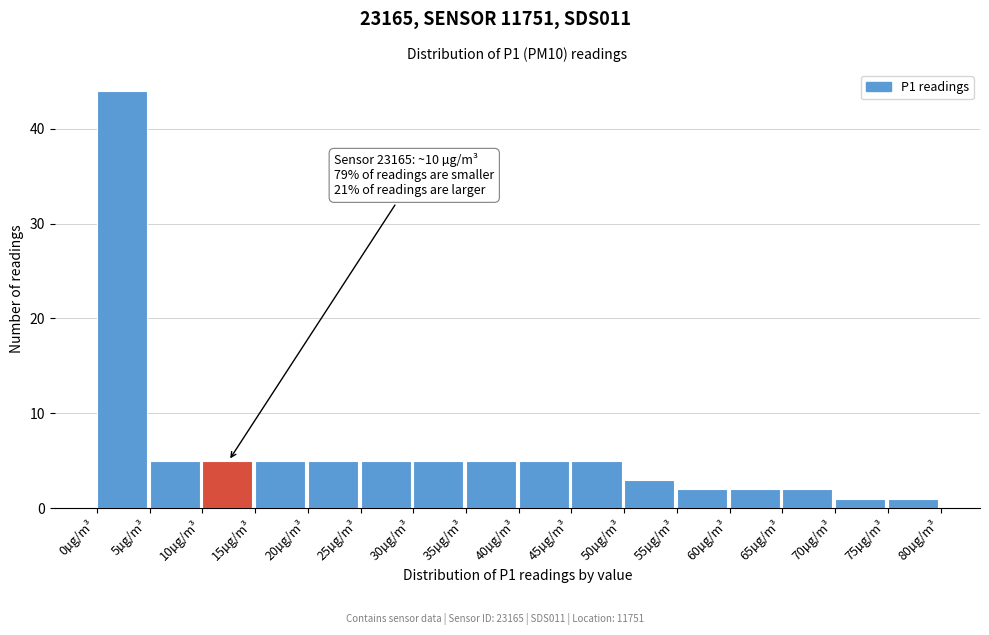

Over which range of the x-axis is the bar tallest?

0 to 5